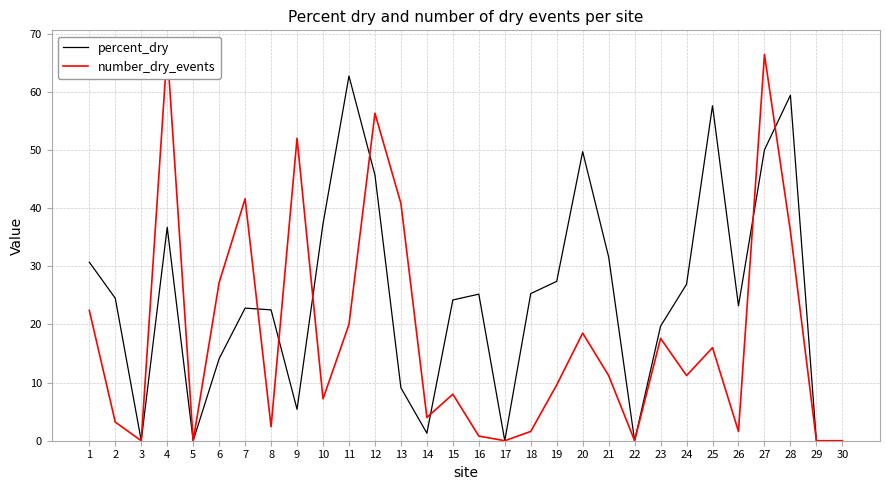

The value of percent_dry at 6 is 8.0. True or false?

False